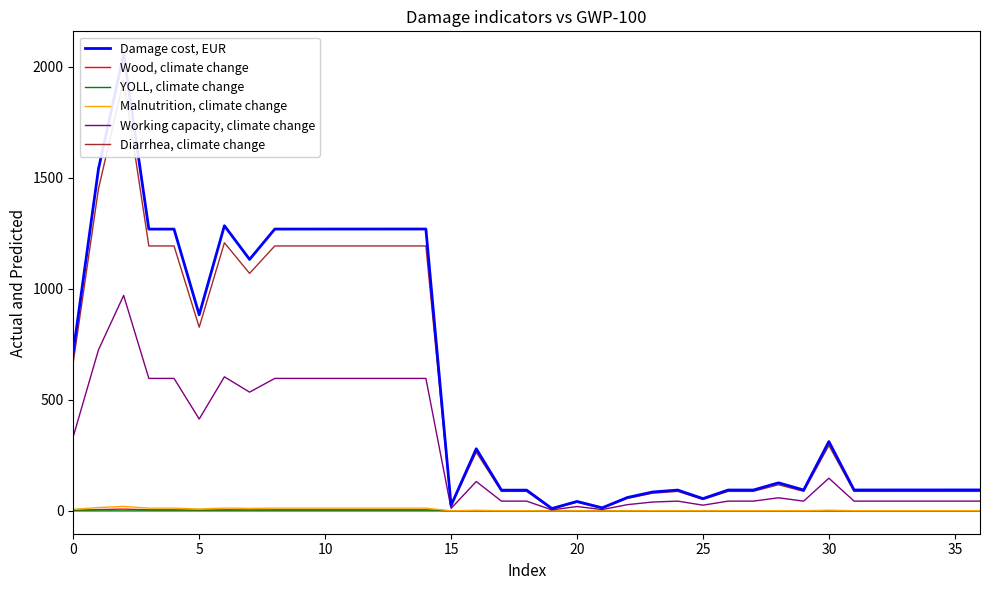

True or false: Diarrhea, climate change has more than 2 points higher than both neighbors.

True